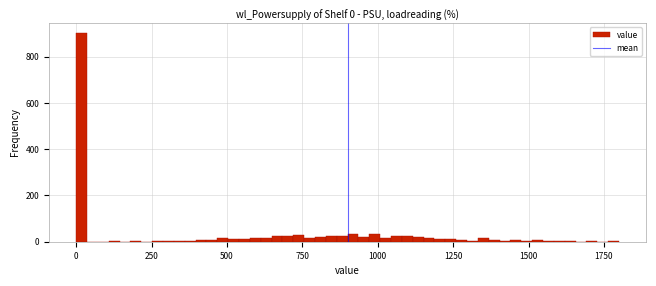

Read against the x-axis, roughly where is the centre of the tallest bar?

0